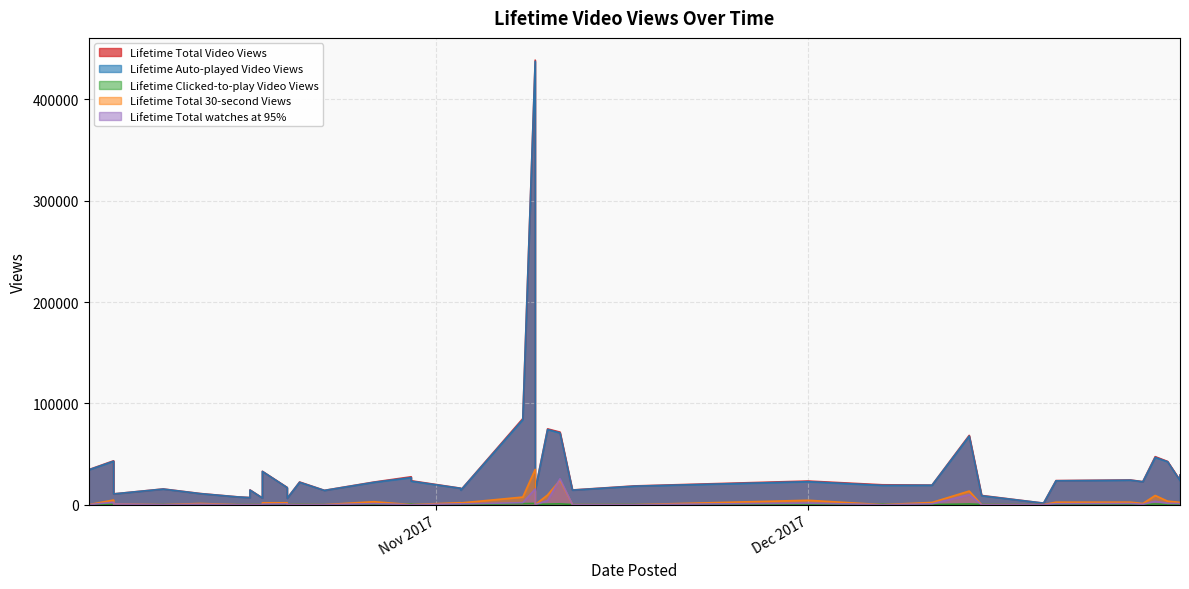

Between 5 and 30, which is larger?

30